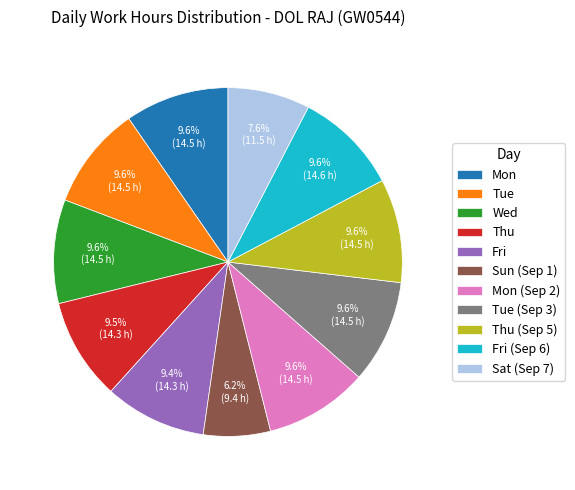

What portion of the pie excludes Wed?

90.4%